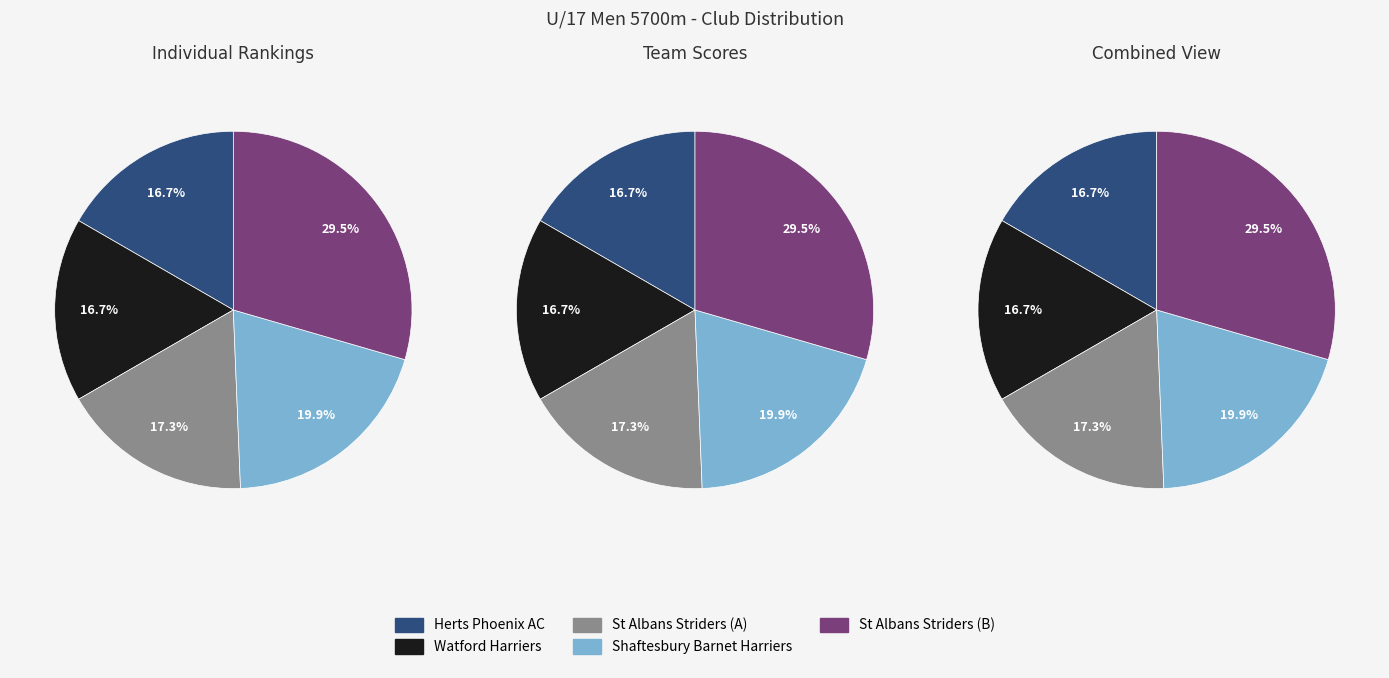

To the nearest percent, what percentage of the pie is Watford Harriers?

17%